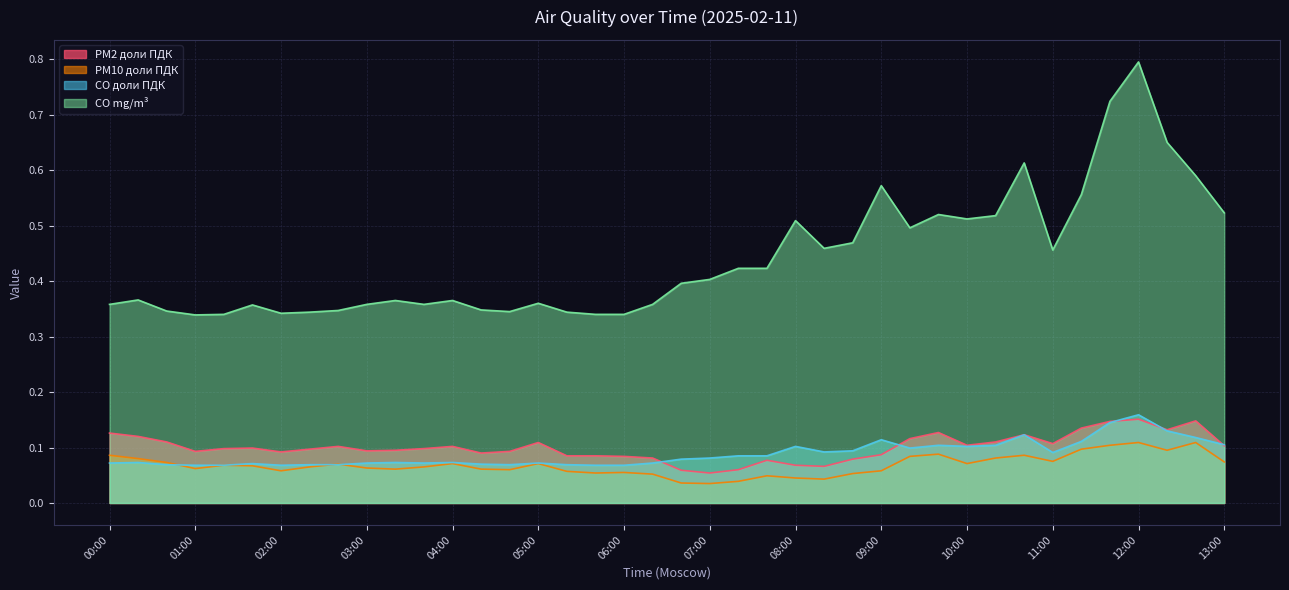

Reading left to right, transcribe all the data shown in this chart.

PM2 доли ПДК: 0.1	0.1	0.1	0.1	0.1	0.1	0.1	0.1	0.1	0.1	0.1	0.1	0.1	0.1	0.1	0.1	0.1	0.1	0.1	0.1	0.1	0.1	0.1	0.1	0.1	0.1	0.1	0.1	0.1	0.1	0.1	0.1	0.1	0.1	0.1	0.1	0.2	0.1	0.1	0.1
PM10 доли ПДК: 0.1	0.1	0.1	0.1	0.1	0.1	0.1	0.1	0.1	0.1	0.1	0.1	0.1	0.1	0.1	0.1	0.1	0.1	0.1	0.1	0.0	0.0	0.0	0.0	0.0	0.0	0.1	0.1	0.1	0.1	0.1	0.1	0.1	0.1	0.1	0.1	0.1	0.1	0.1	0.1
CO доли ПДК: 0.1	0.1	0.1	0.1	0.1	0.1	0.1	0.1	0.1	0.1	0.1	0.1	0.1	0.1	0.1	0.1	0.1	0.1	0.1	0.1	0.1	0.1	0.1	0.1	0.1	0.1	0.1	0.1	0.1	0.1	0.1	0.1	0.1	0.1	0.1	0.1	0.2	0.1	0.1	0.1
CO mg/m³: 0.4	0.4	0.3	0.3	0.3	0.4	0.3	0.3	0.3	0.4	0.4	0.4	0.4	0.3	0.3	0.4	0.3	0.3	0.3	0.4	0.4	0.4	0.4	0.4	0.5	0.5	0.5	0.6	0.5	0.5	0.5	0.5	0.6	0.5	0.6	0.7	0.8	0.7	0.6	0.5